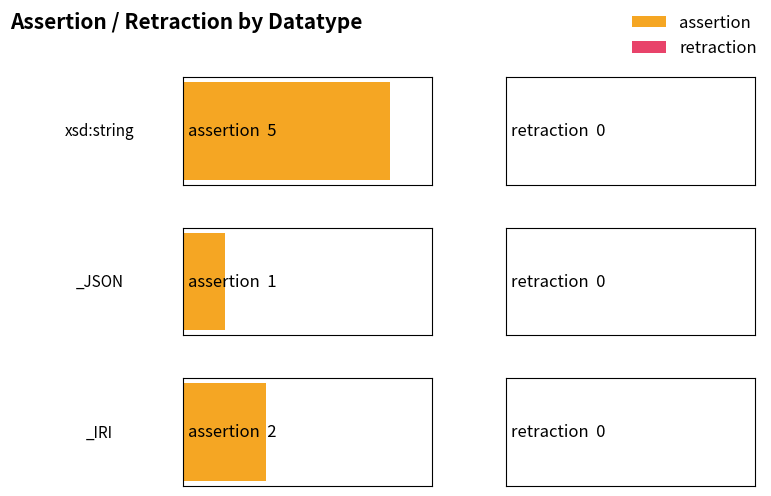

The value of retraction at xsd:string is 0. True or false?

True